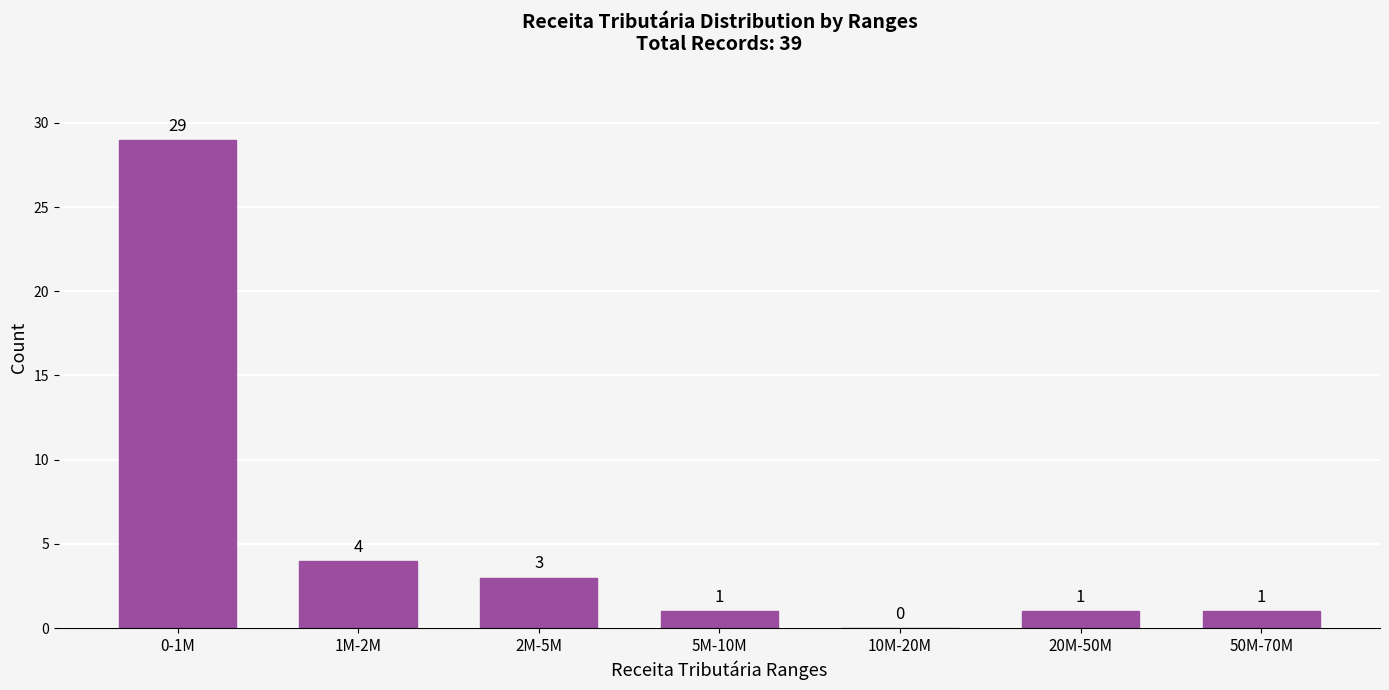

Reading left to right, extract all data points from this chart.

0-1M=29	1M-2M=4	2M-5M=3	5M-10M=1	10M-20M=0	20M-50M=1	50M-70M=1